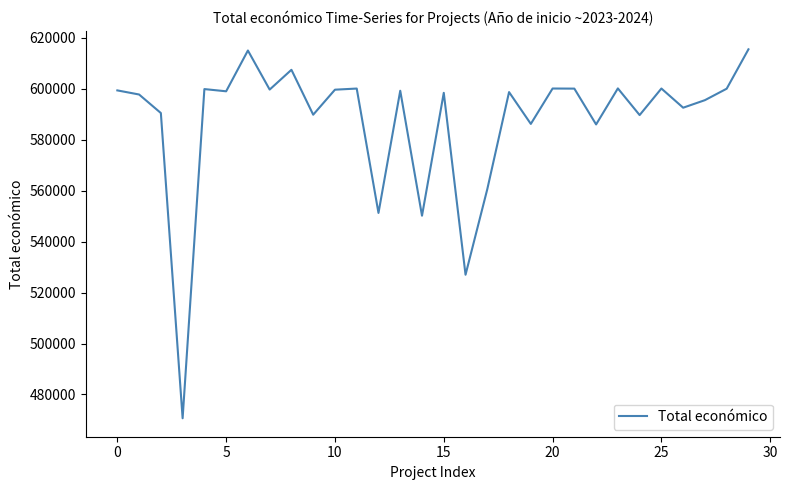

Is this an area chart (filled region under the line)?

No